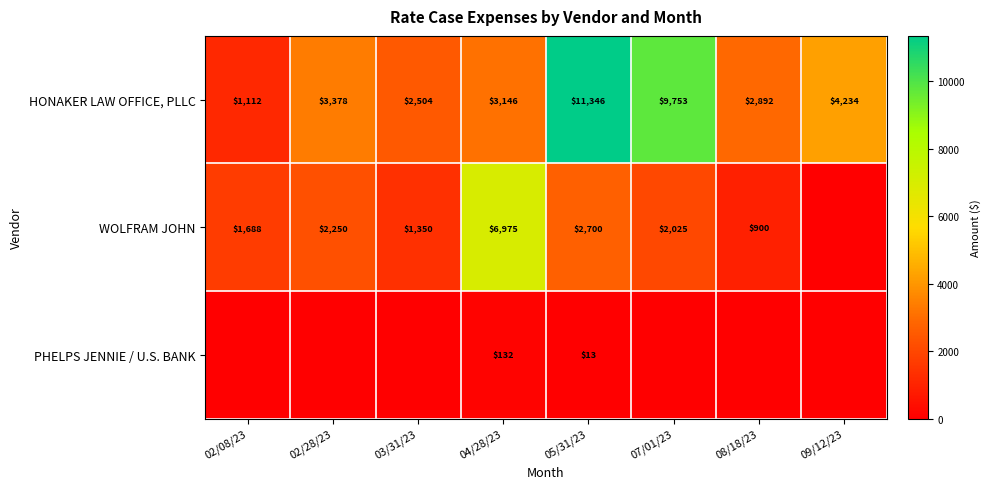

The value of HONAKER LAW OFFICE, PLLC at 02/08/23 is 1778.1. True or false?

False